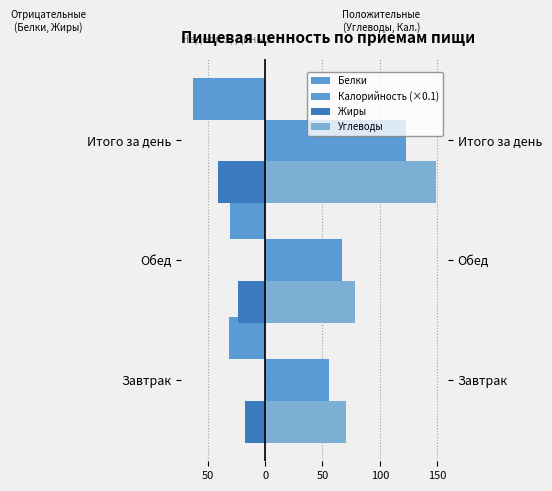

How many data points in Жиры are less than -23?

2